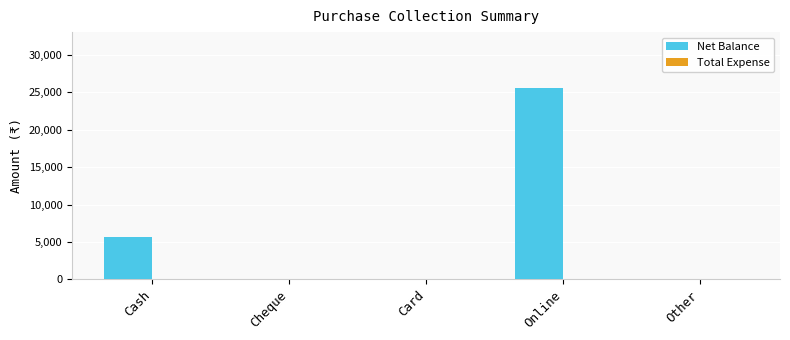

What is the maximum value shown in the chart?

25650